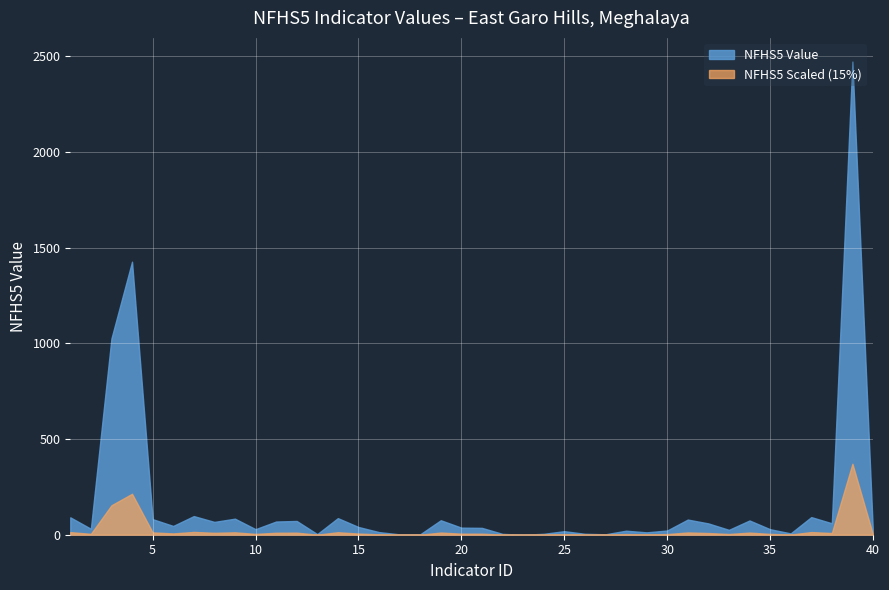

True or false: the data shows 144.7 at 37.

False